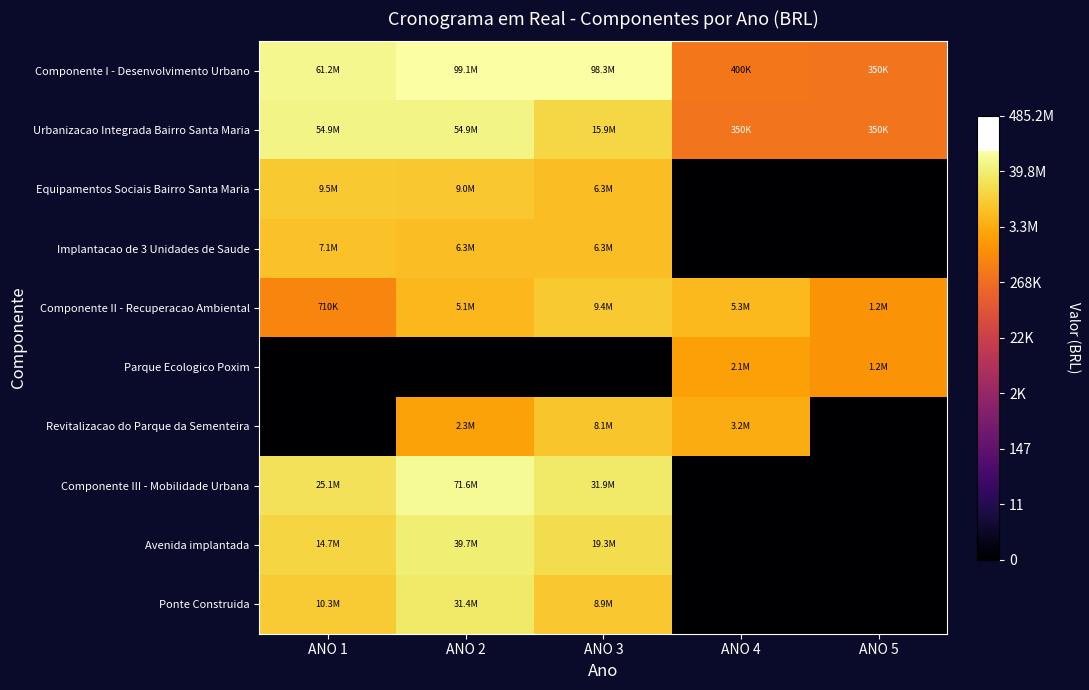

How many categories are shown in the chart?

5